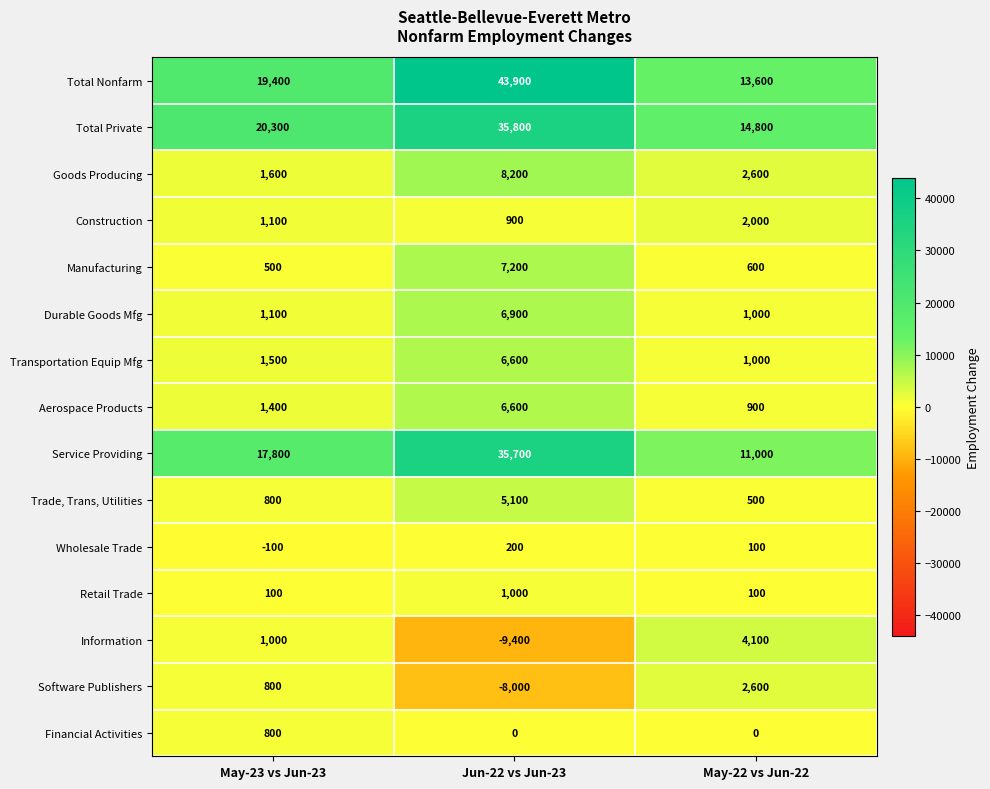

What is the difference between the highest and lowest values at Jun-22 vs Jun-23?

53300